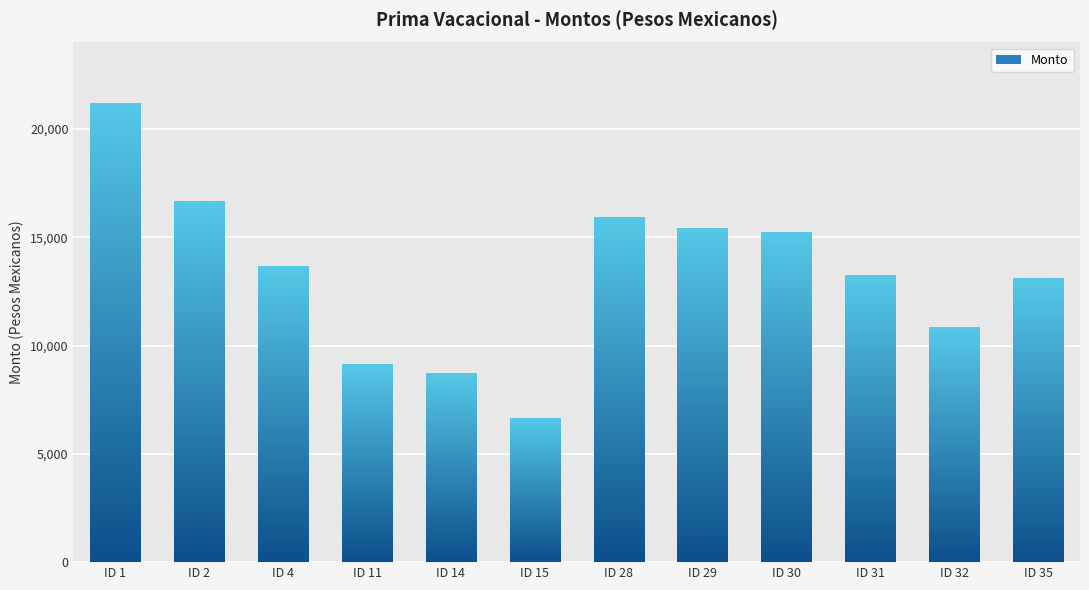

How many data points are less than 13624?

6